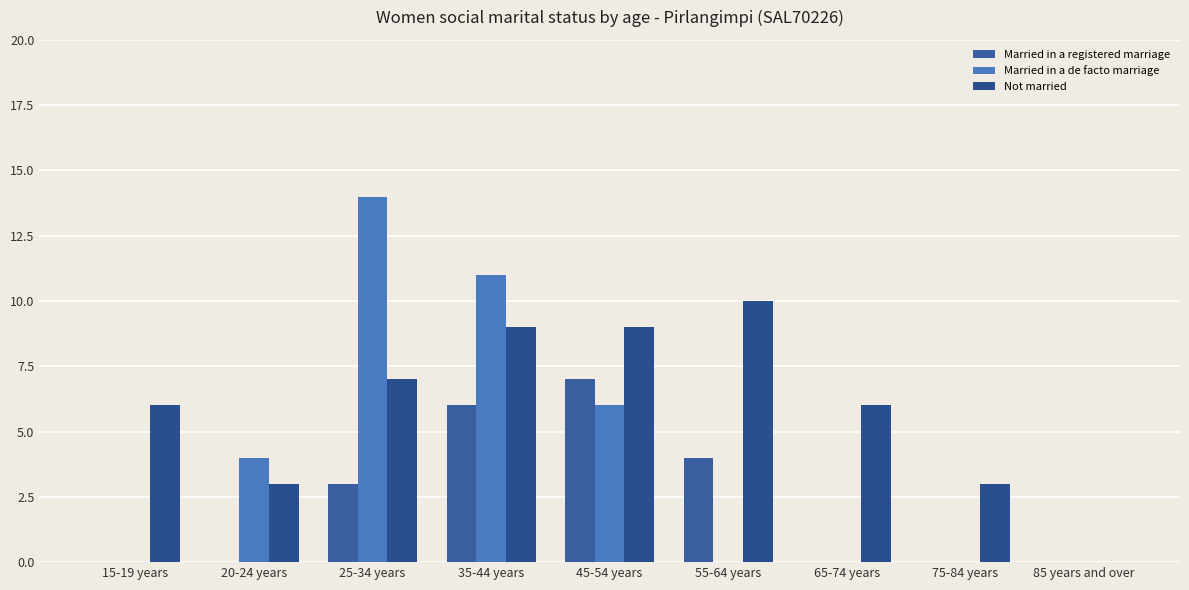

What is the label of the 1st bar from the right?

85 years and over